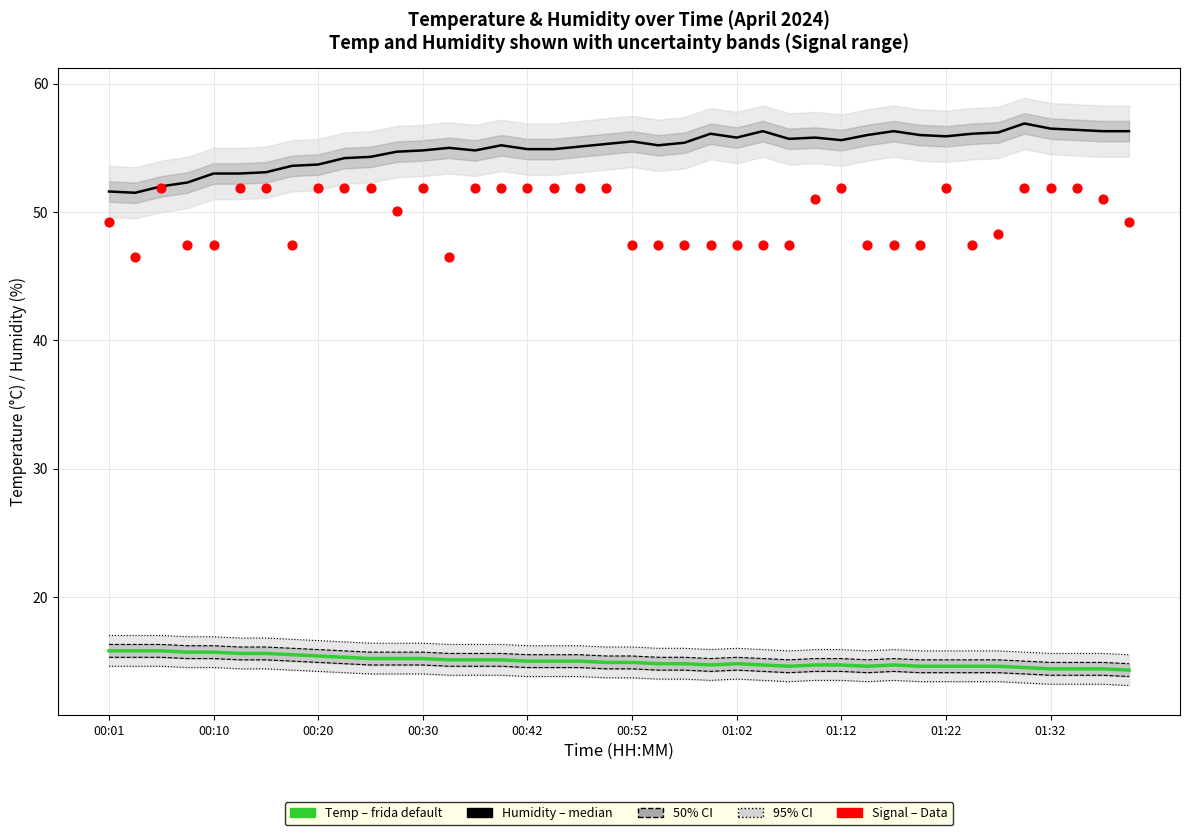

What are all the series names shown in the legend?

Temp (frida default), Humidity (median), Signal (Data)